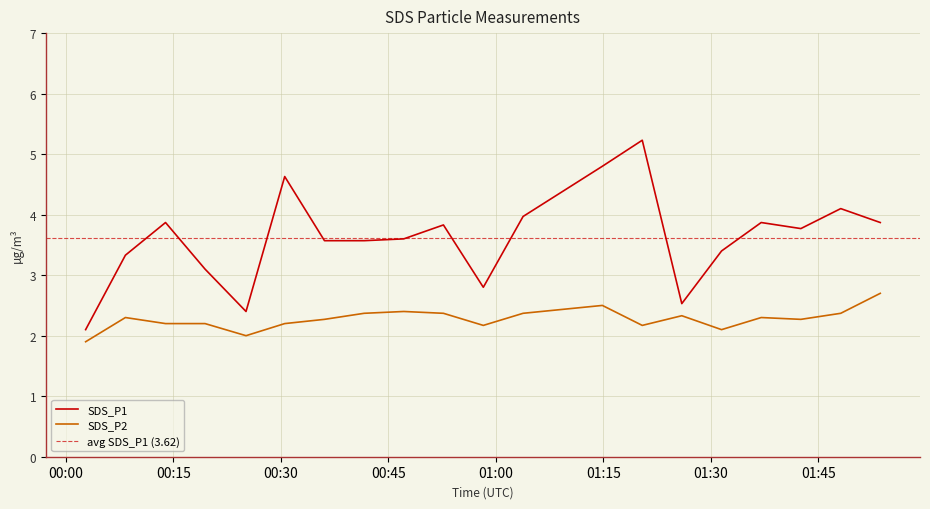

What are all the series names shown in the legend?

SDS_P1, SDS_P2